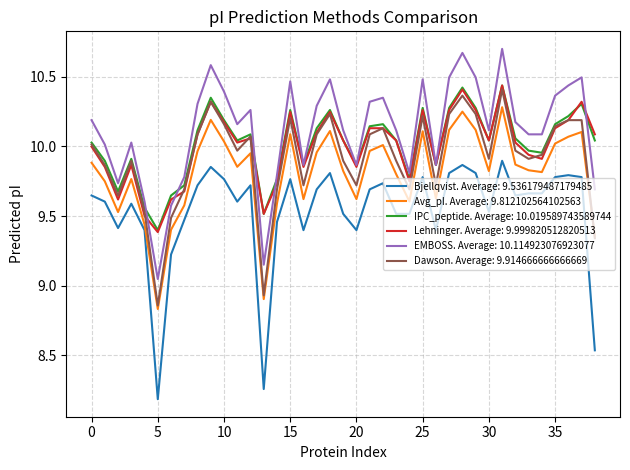

Which series has the largest range (max minus min)?

Bjellqvist. Average: 9.536179487179485